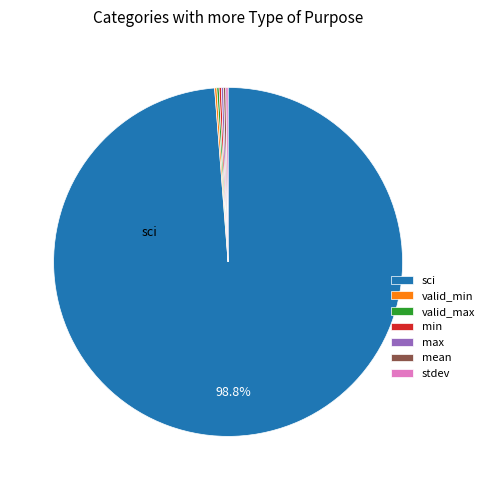

Which category has the biggest portion of the pie?

sci